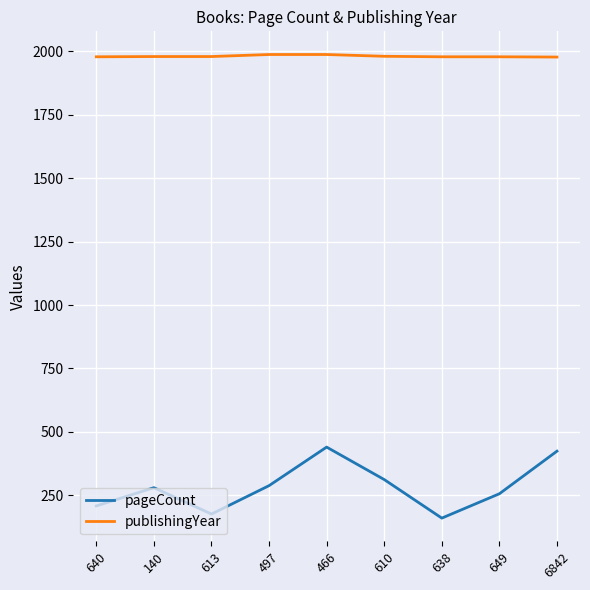

Rank the series at 640 from lowest to highest value.

pageCount, publishingYear